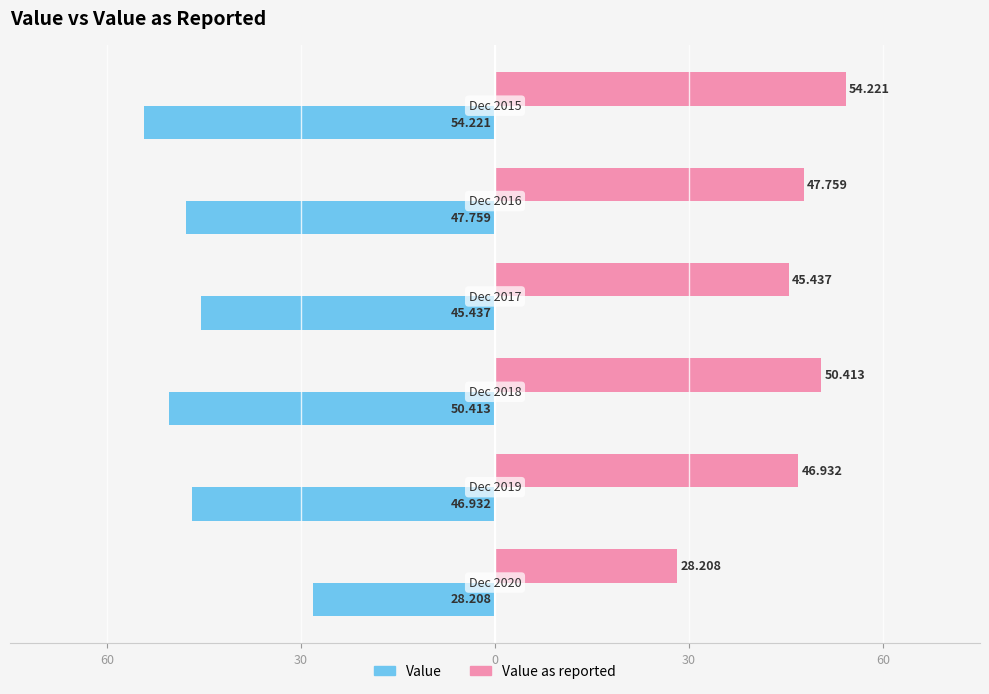

What are all the series names shown in the legend?

Value, Value as reported